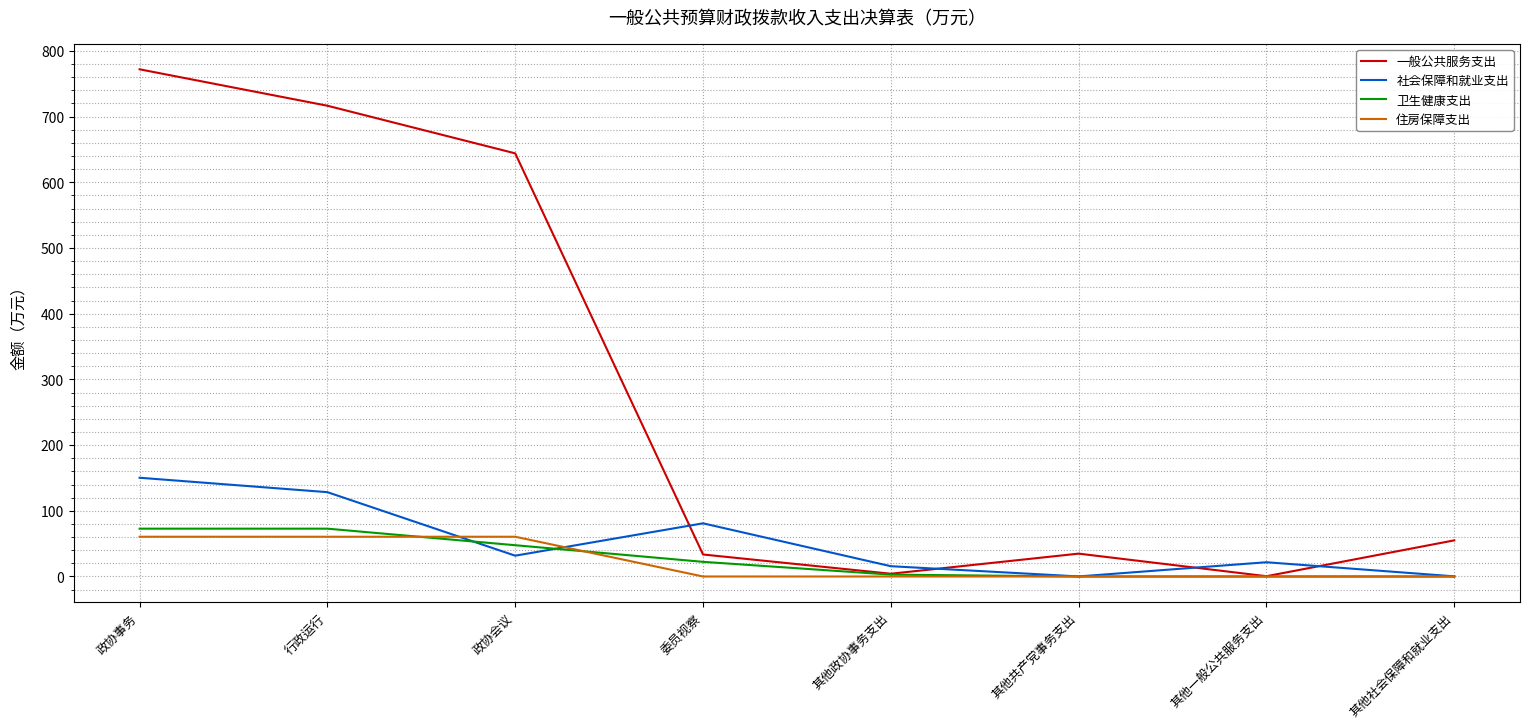

Which series has the largest total across all categories?

一般公共服务支出